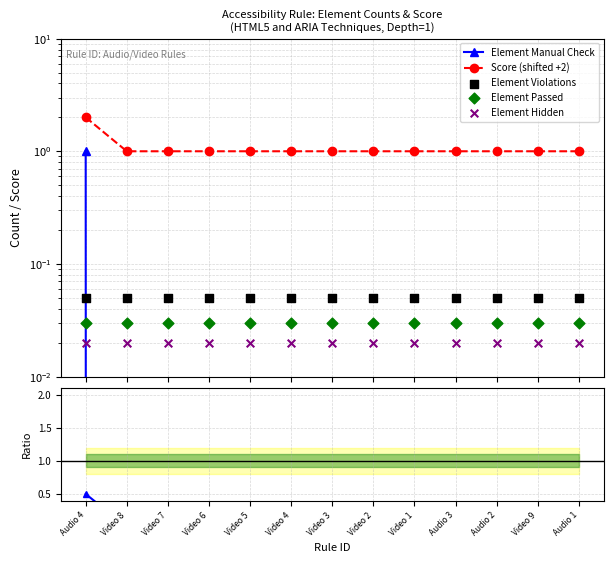

Which series has the widest spread of Y values?

Element Manual Check